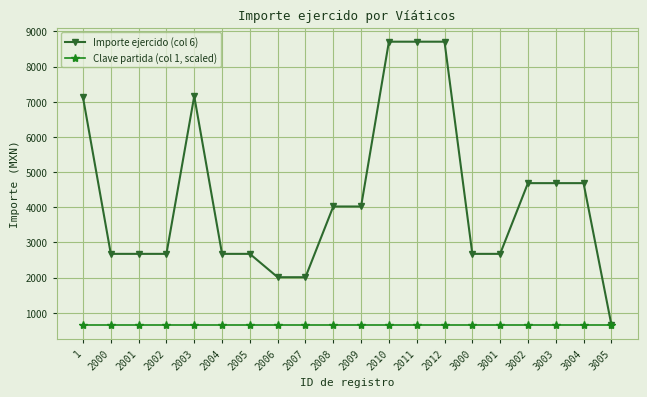

What is the maximum value for Importe ejercido (col 6)?

8707.9